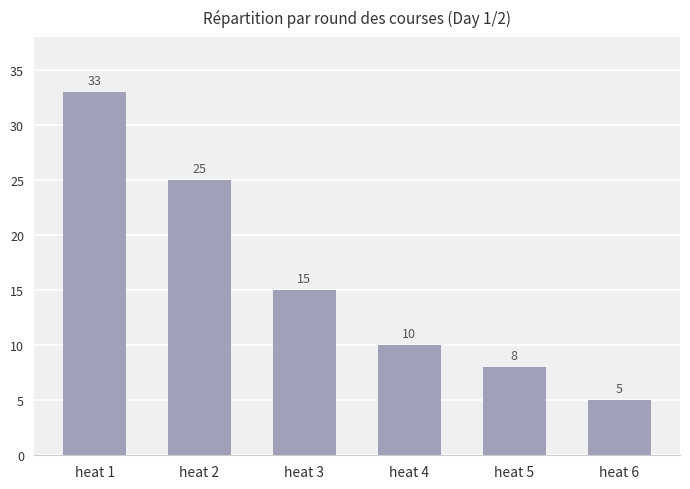

Is it true that the value at heat 1 is 50?

False